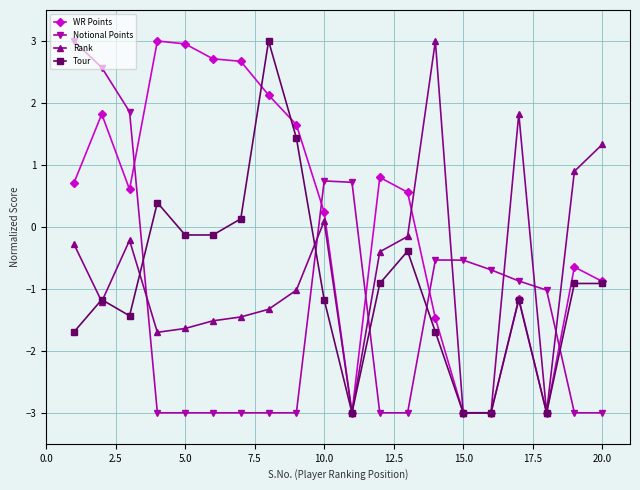

What is the minimum value for Notional Points?

-3.0